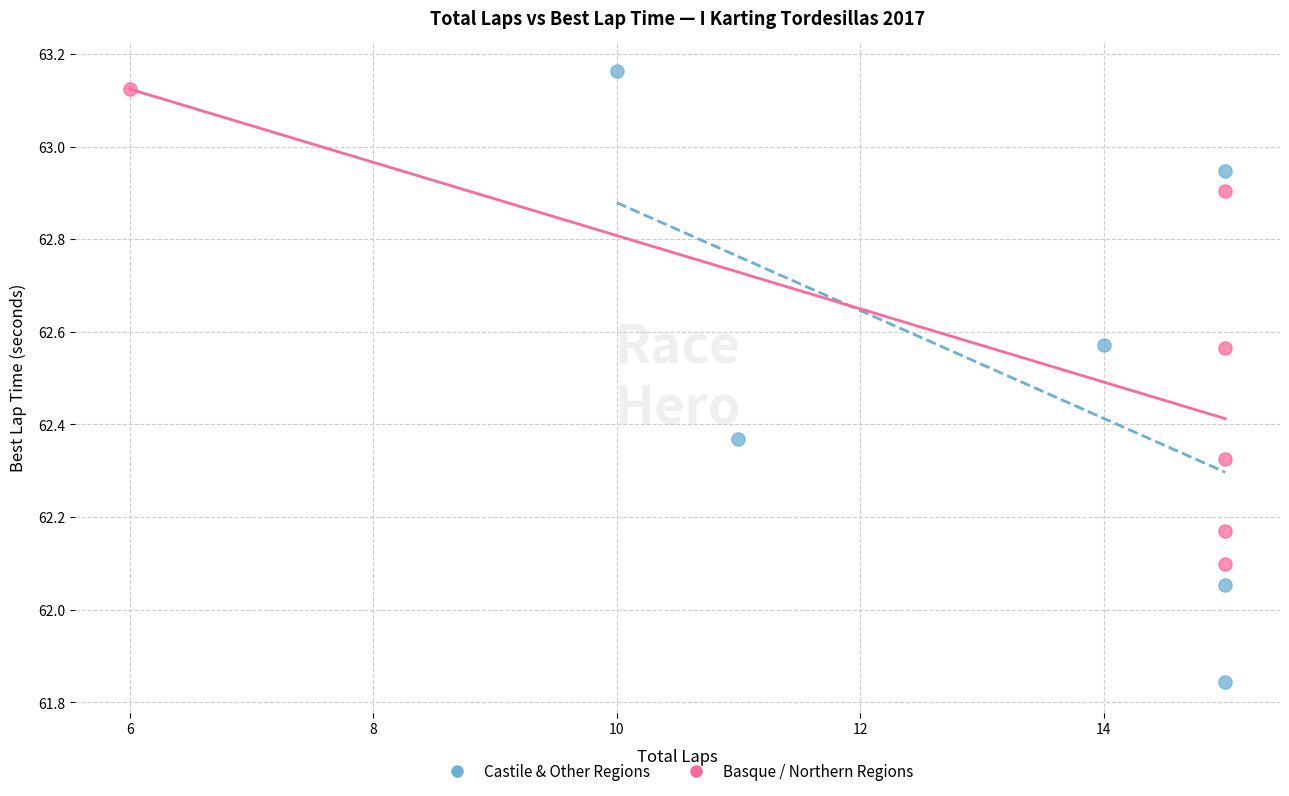

Which series contains the highest Y value?

Castile & Other Regions